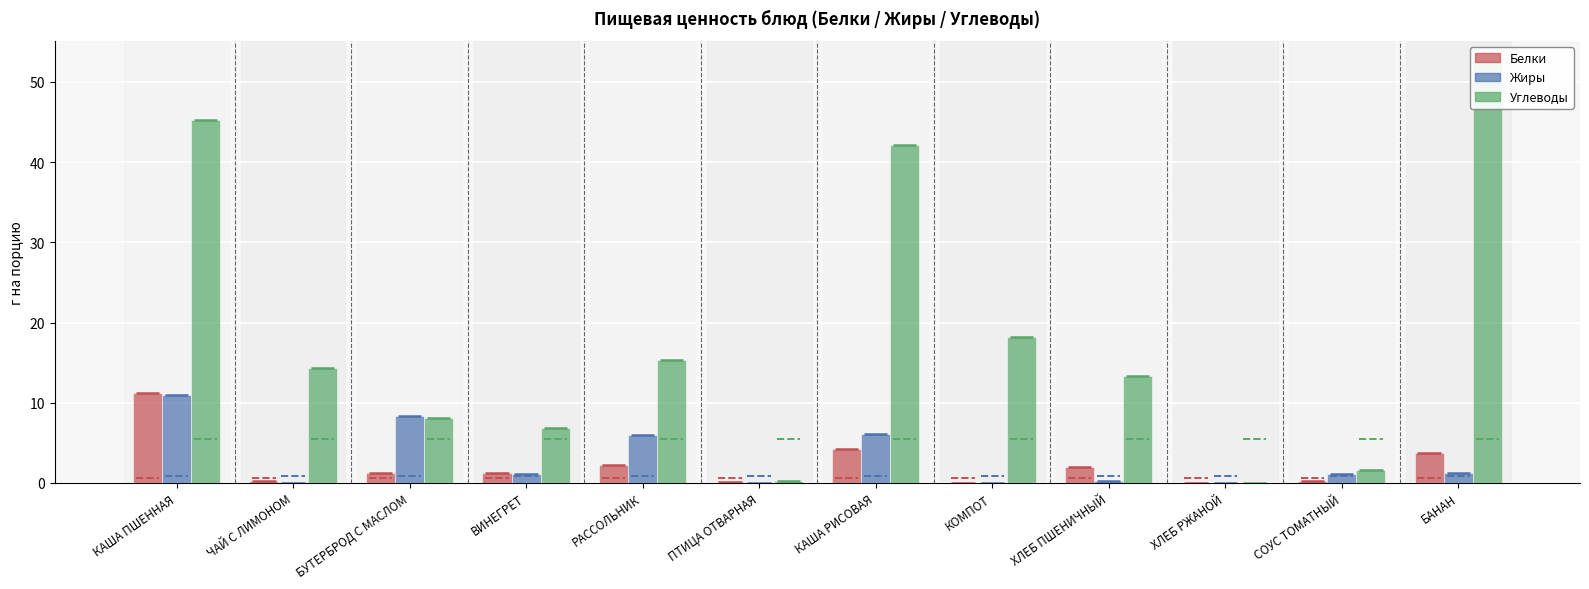

What is the spread (max minus min) of values at КАША РИСОВАЯ?

37.9